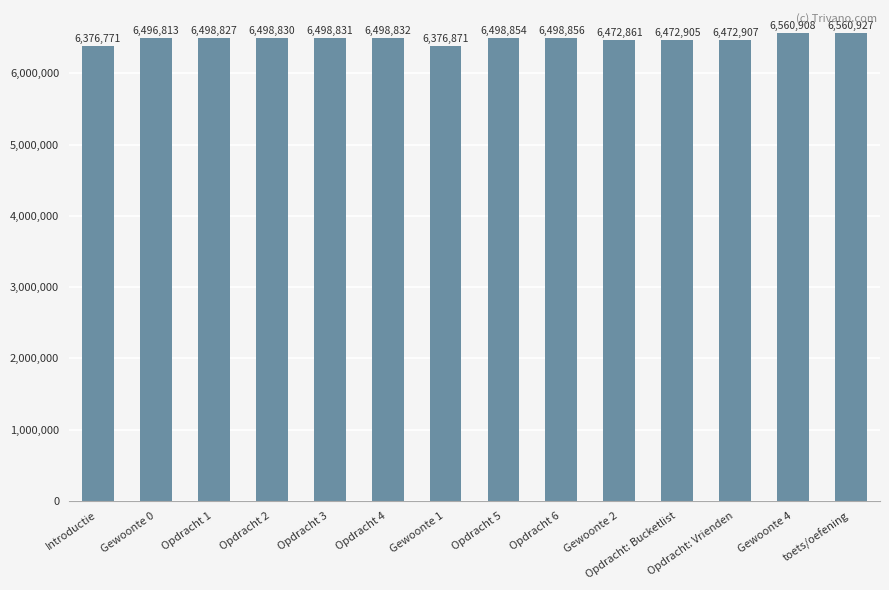

What is the label of the 5th bar from the right?

Gewoonte 2